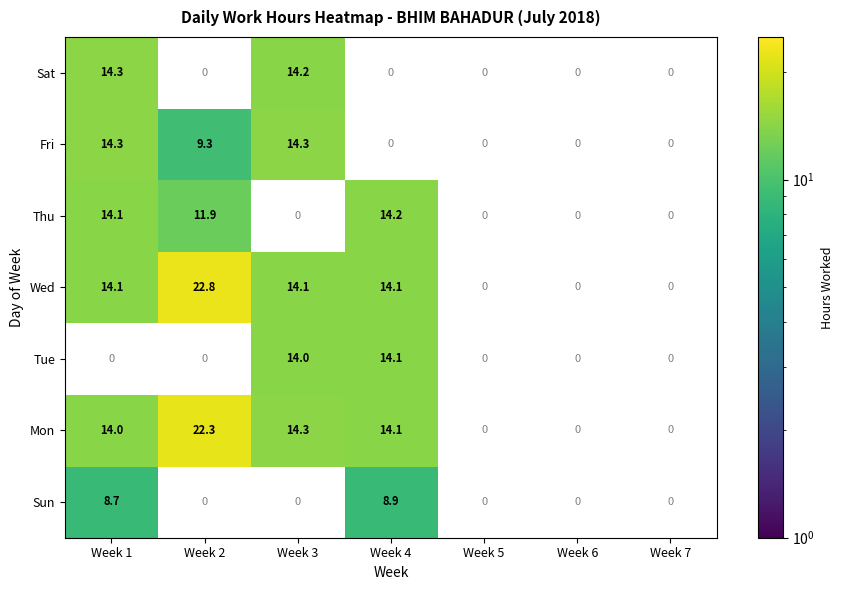

The Sun series shows 8.9 at Week 4. True or false?

True